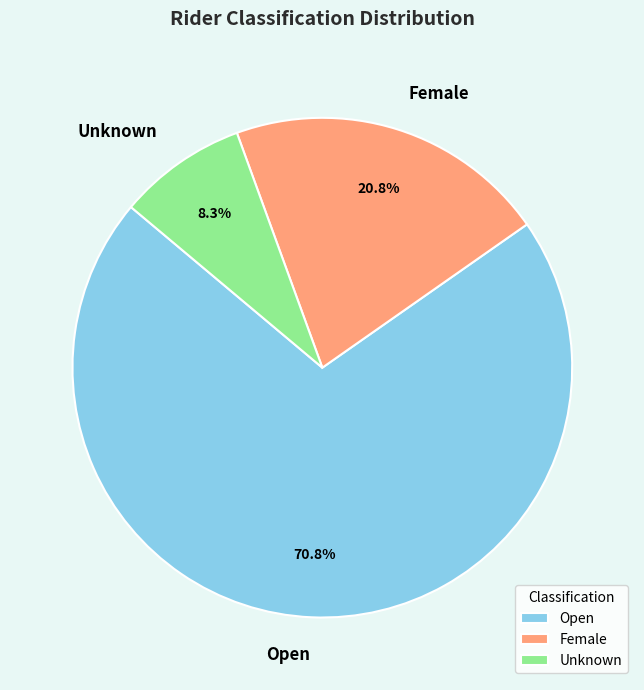

Which slice is the smallest?

Unknown